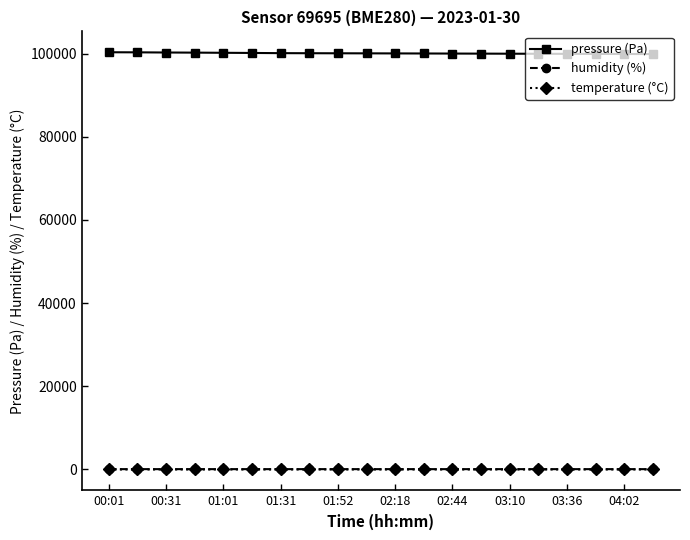

At how many categories does at least one series exceed 41175?

20